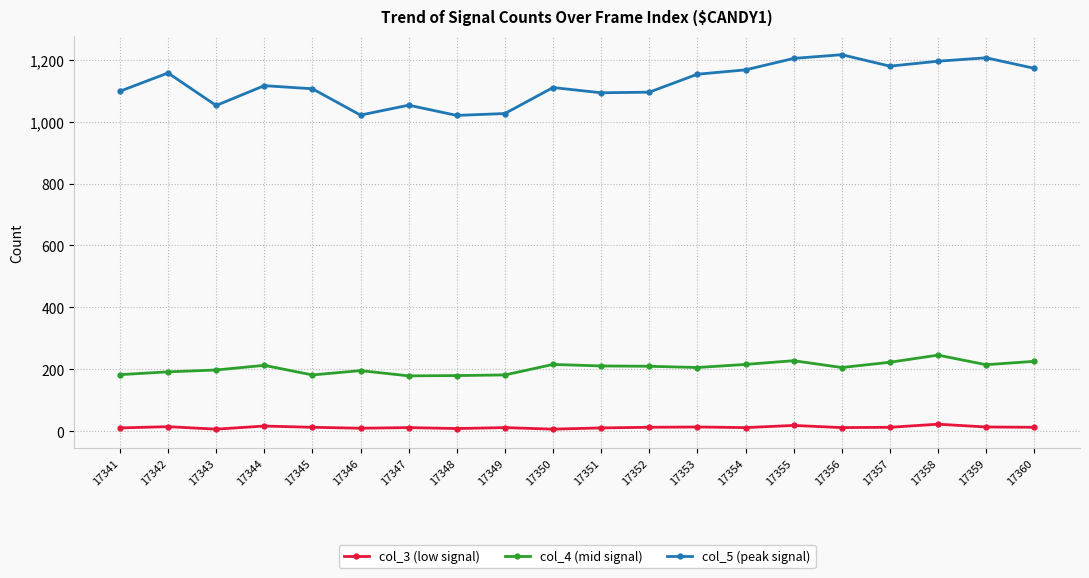

What are all the series names shown in the legend?

col_3 (low signal), col_4 (mid signal), col_5 (peak signal)